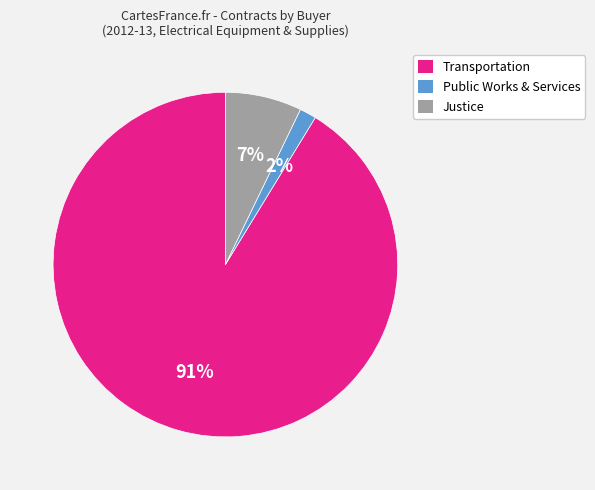

Do Justice and Transportation together represent more than half of the pie?

Yes